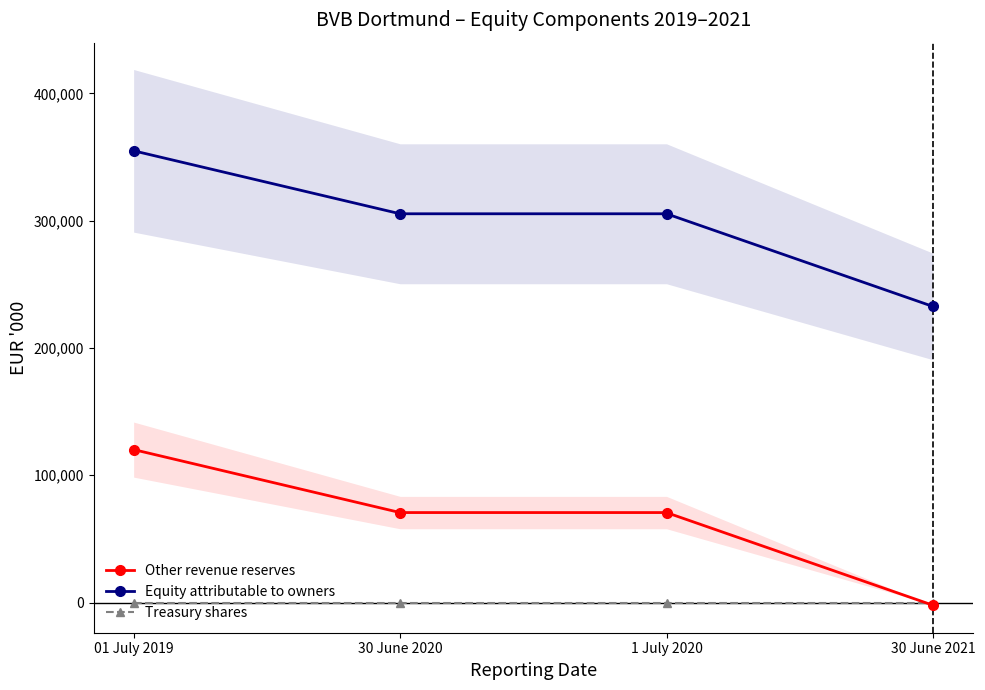

Which series changed the most between 01 July 2019 and 1 July 2020?

Other revenue reserves